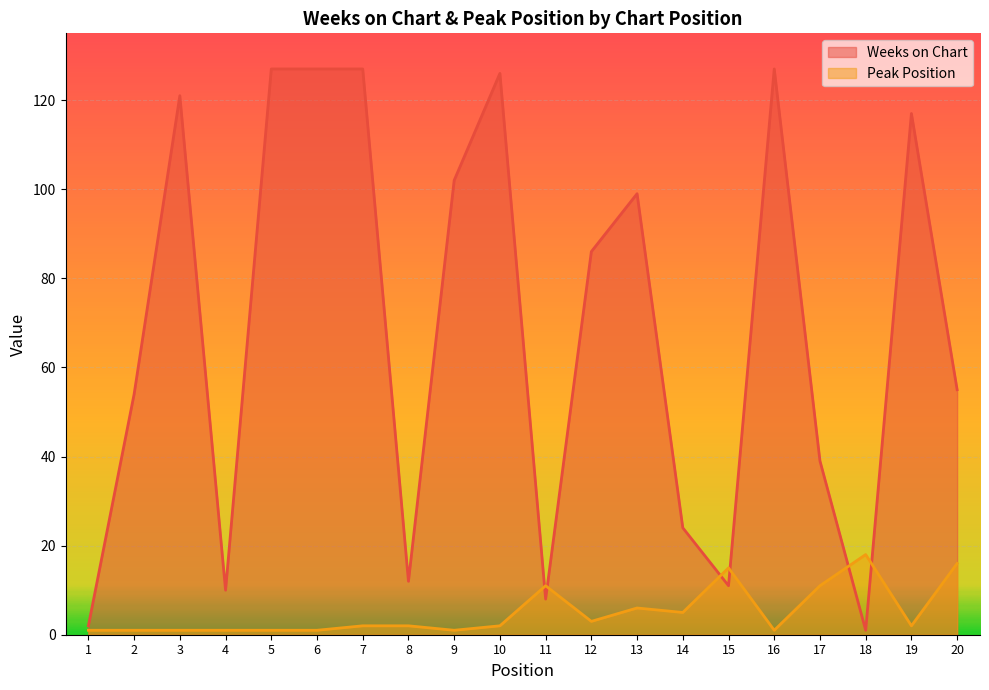

What is the minimum value for Peak Position?

1